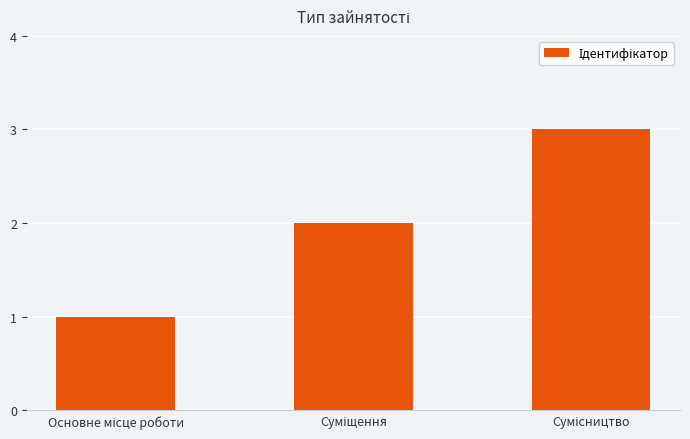

What is the sum of all values?

6